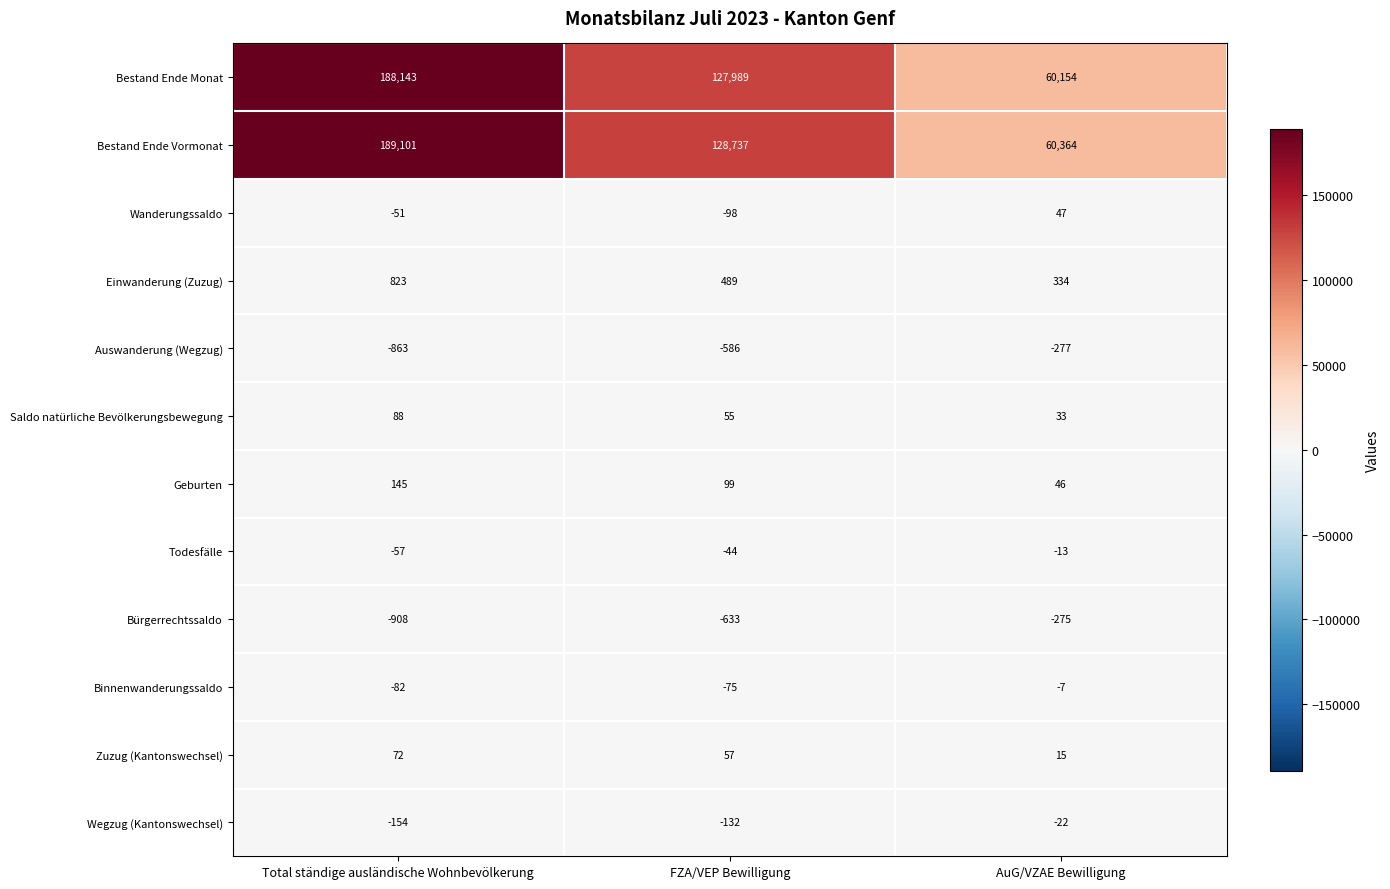

What is the difference between the maximum and second lowest values in the Wegzug (Kantonswechsel) series?

110